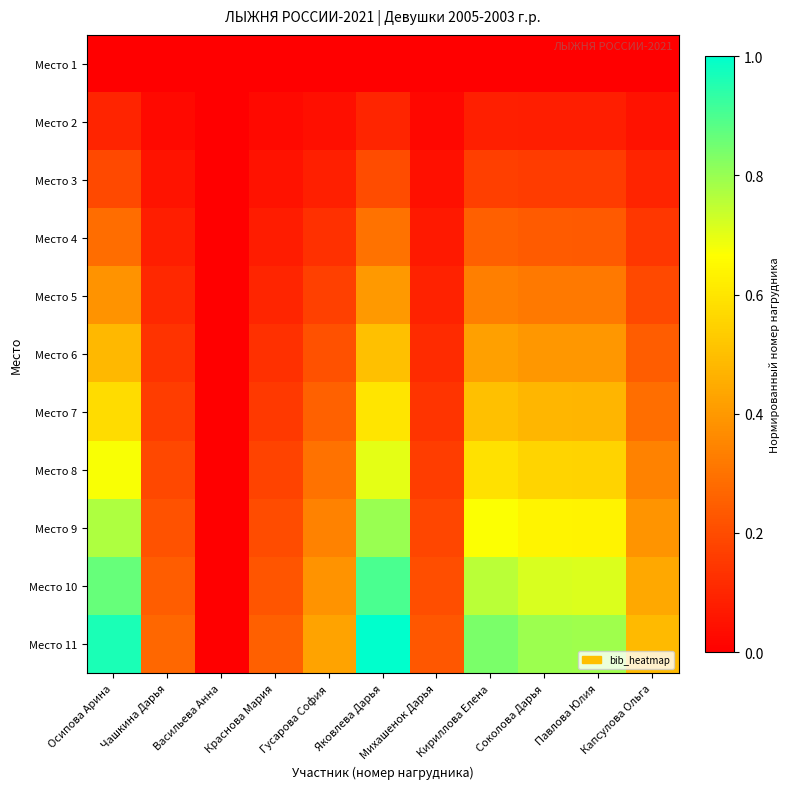

Reading right to left, what are all the values shown in this chart?

Место 1: Капсулова Ольга=0.0	Павлова Юлия=0.0	Соколова Дарья=0.0	Кириллова Елена=0.0	Михашенок Дарья=0.0	Яковлева Дарья=0.0	Гусарова София=0.0	Краснова Мария=0.0	Васильева Анна=0.0	Чашкина Дарья=0.0	Осипова Арина=0.0
Место 2: Капсулова Ольга=0.0	Павлова Юлия=0.1	Соколова Дарья=0.1	Кириллова Елена=0.1	Михашенок Дарья=0.0	Яковлева Дарья=0.1	Гусарова София=0.0	Краснова Мария=0.0	Васильева Анна=0.0	Чашкина Дарья=0.0	Осипова Арина=0.1
Место 3: Капсулова Ольга=0.1	Павлова Юлия=0.2	Соколова Дарья=0.2	Кириллова Елена=0.2	Михашенок Дарья=0.0	Яковлева Дарья=0.2	Гусарова София=0.1	Краснова Мария=0.1	Васильева Анна=0.0	Чашкина Дарья=0.1	Осипова Арина=0.2
Место 4: Капсулова Ольга=0.1	Павлова Юлия=0.2	Соколова Дарья=0.2	Кириллова Елена=0.3	Михашенок Дарья=0.1	Яковлева Дарья=0.3	Гусарова София=0.1	Краснова Мария=0.1	Васильева Анна=0.0	Чашкина Дарья=0.1	Осипова Арина=0.3
Место 5: Капсулова Ольга=0.2	Павлова Юлия=0.3	Соколова Дарья=0.3	Кириллова Елена=0.3	Михашенок Дарья=0.1	Яковлева Дарья=0.4	Гусарова София=0.2	Краснова Мария=0.1	Васильева Анна=0.0	Чашкина Дарья=0.1	Осипова Арина=0.4
Место 6: Капсулова Ольга=0.2	Павлова Юлия=0.4	Соколова Дарья=0.4	Кириллова Елена=0.4	Михашенок Дарья=0.1	Яковлева Дарья=0.5	Гусарова София=0.2	Краснова Мария=0.1	Васильева Анна=0.0	Чашкина Дарья=0.1	Осипова Арина=0.5
Место 7: Капсулова Ольга=0.3	Павлова Юлия=0.5	Соколова Дарья=0.5	Кириллова Елена=0.5	Михашенок Дарья=0.1	Яковлева Дарья=0.6	Гусарова София=0.3	Краснова Мария=0.2	Васильева Анна=0.0	Чашкина Дарья=0.2	Осипова Арина=0.6
Место 8: Капсулова Ольга=0.3	Павлова Юлия=0.6	Соколова Дарья=0.6	Кириллова Елена=0.6	Михашенок Дарья=0.2	Яковлева Дарья=0.7	Гусарова София=0.3	Краснова Мария=0.2	Васильева Анна=0.0	Чашкина Дарья=0.2	Осипова Арина=0.7
Место 9: Капсулова Ольга=0.4	Павлова Юлия=0.6	Соколова Дарья=0.6	Кириллова Елена=0.7	Михашенок Дарья=0.2	Яковлева Дарья=0.8	Гусарова София=0.3	Краснова Мария=0.2	Васильева Анна=0.0	Чашкина Дарья=0.2	Осипова Арина=0.8
Место 10: Капсулова Ольга=0.4	Павлова Юлия=0.7	Соколова Дарья=0.7	Кириллова Елена=0.8	Михашенок Дарья=0.2	Яковлева Дарья=0.9	Гусарова София=0.4	Краснова Мария=0.2	Васильева Анна=0.0	Чашкина Дарья=0.2	Осипова Арина=0.9
Место 11: Капсулова Ольга=0.5	Павлова Юлия=0.8	Соколова Дарья=0.8	Кириллова Елена=0.8	Михашенок Дарья=0.2	Яковлева Дарья=1.0	Гусарова София=0.4	Краснова Мария=0.3	Васильева Анна=0.0	Чашкина Дарья=0.3	Осипова Арина=1.0